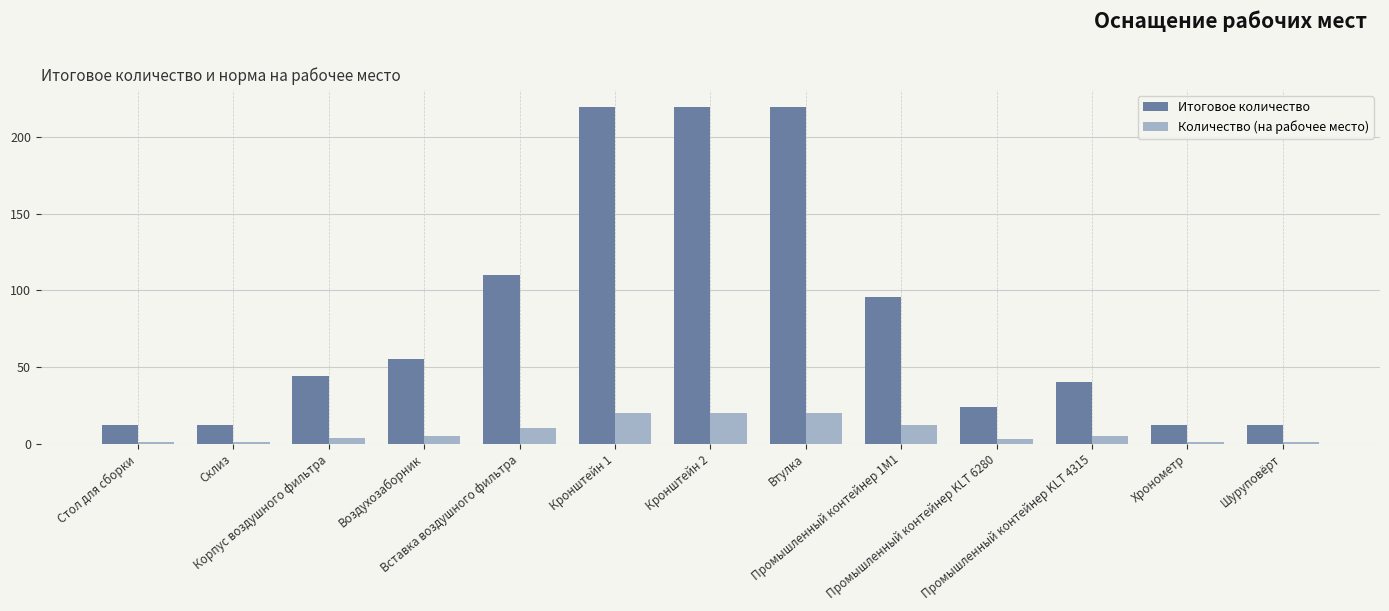

What is the highest value of the Количество (на рабочее место) series?

20